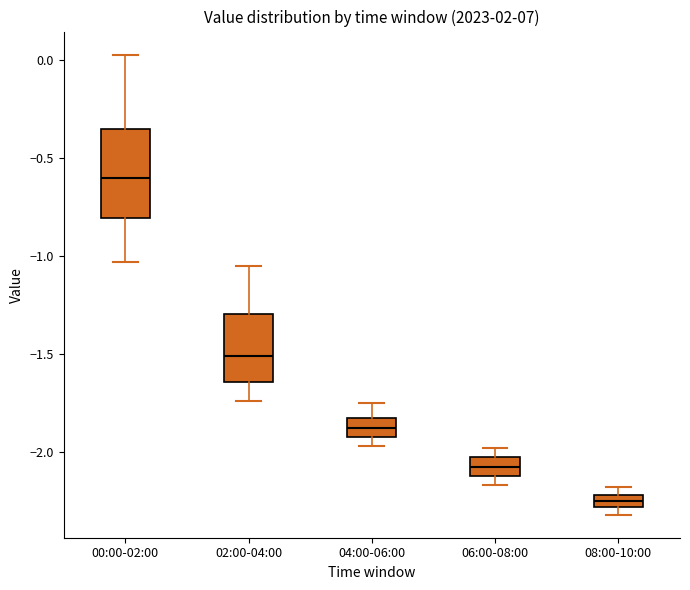

Where is the lower edge of the box for 06:00-08:00 on the y-axis? The values are not printed on the chart, so give them approximately, as read against the axis.

-2.10